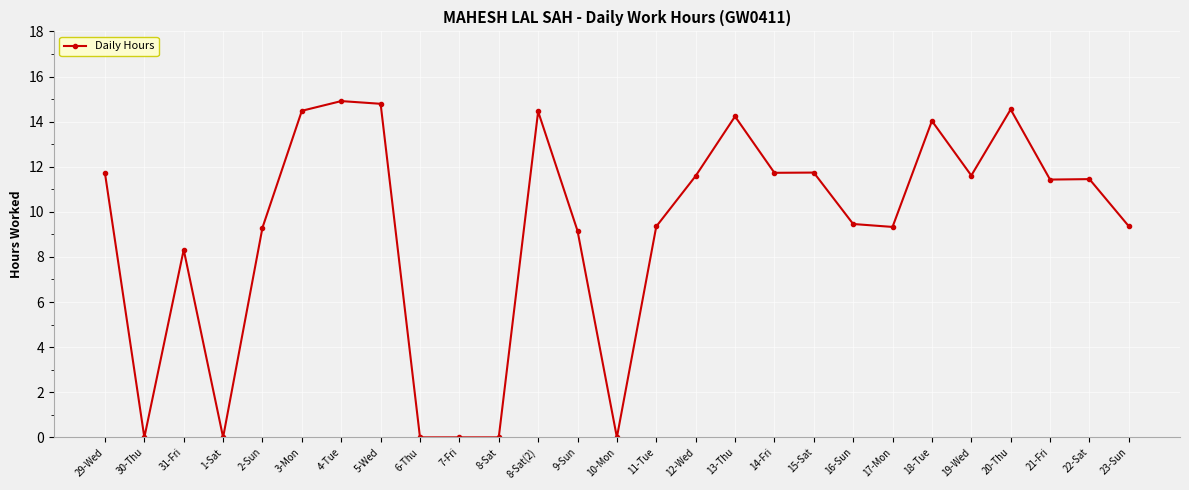

What is the label of the 15th point from the left?

11-Tue